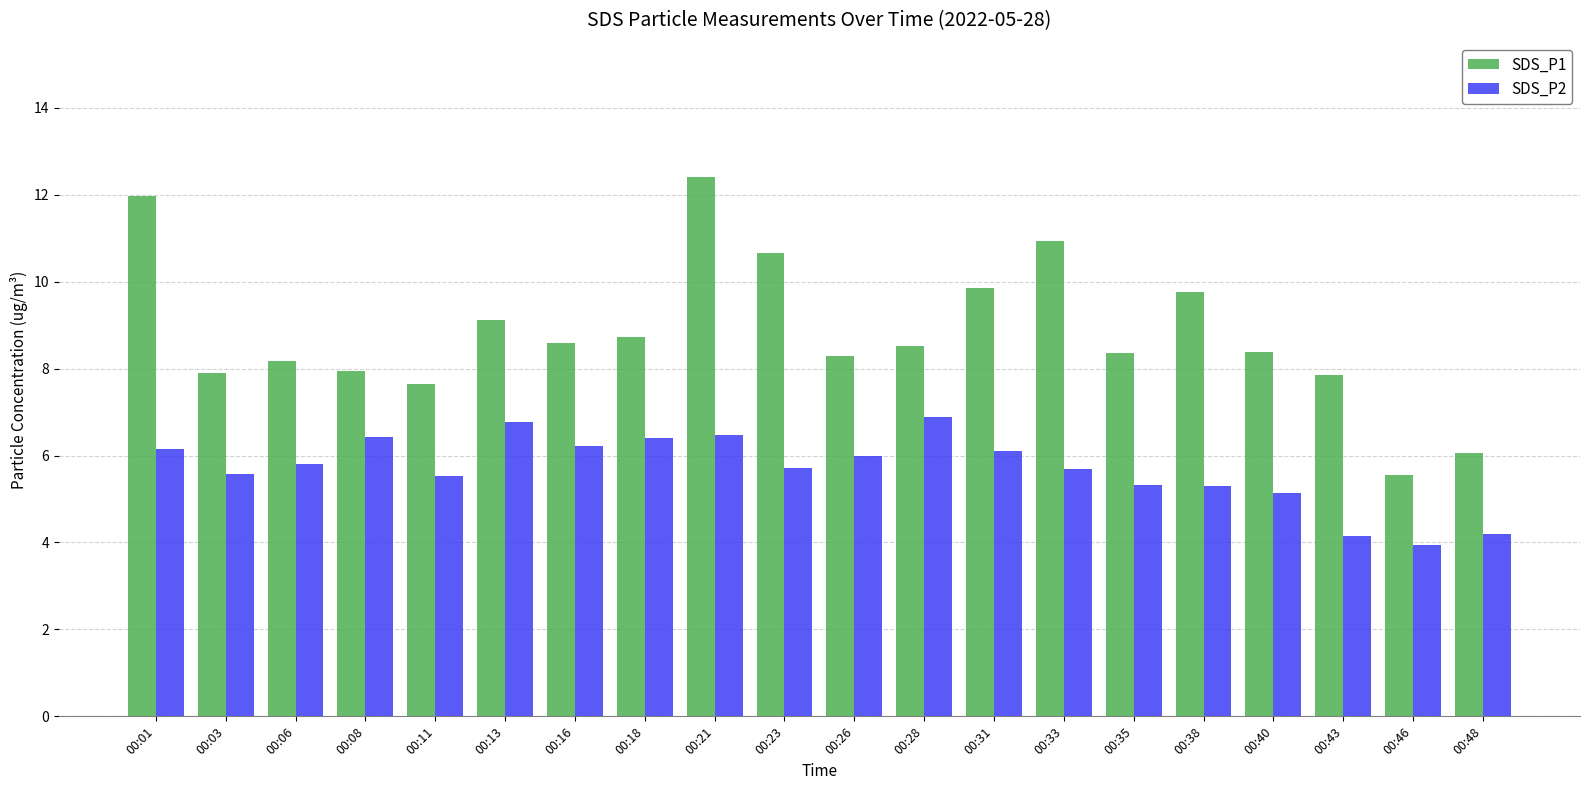

How many data points in SDS_P2 are above 5?

17